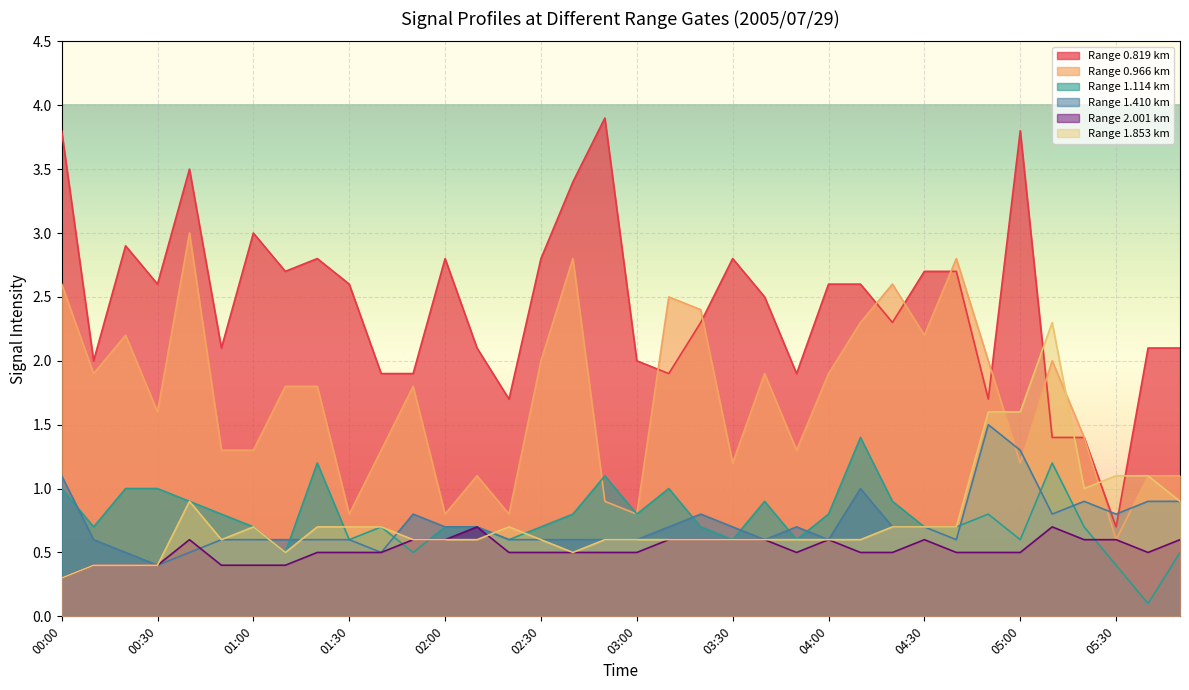

Reading right to left, list all the values displayed in this chart.

0.819: 05:50=2.1	05:40=2.1	05:30=0.7	05:20=1.4	05:10=1.4	05:00=3.8	04:50=1.7	04:40=2.7	04:30=2.7	04:20=2.3	04:10=2.6	04:00=2.6	03:50=1.9	03:40=2.5	03:30=2.8	03:20=2.3	03:10=1.9	03:00=2.0	02:50=3.9	02:40=3.4	02:30=2.8	02:20=1.7	02:10=2.1	02:00=2.8	01:50=1.9	01:40=1.9	01:30=2.6	01:20=2.8	01:10=2.7	01:00=3.0	00:50=2.1	00:40=3.5	00:30=2.6	00:20=2.9	00:10=2.0	00:00=3.8
0.966: 05:50=1.1	05:40=1.1	05:30=0.6	05:20=1.4	05:10=2.0	05:00=1.2	04:50=2.0	04:40=2.8	04:30=2.2	04:20=2.6	04:10=2.3	04:00=1.9	03:50=1.3	03:40=1.9	03:30=1.2	03:20=2.4	03:10=2.5	03:00=0.8	02:50=0.9	02:40=2.8	02:30=2.0	02:20=0.8	02:10=1.1	02:00=0.8	01:50=1.8	01:40=1.3	01:30=0.8	01:20=1.8	01:10=1.8	01:00=1.3	00:50=1.3	00:40=3.0	00:30=1.6	00:20=2.2	00:10=1.9	00:00=2.6
1.114: 05:50=0.5	05:40=0.1	05:30=0.4	05:20=0.7	05:10=1.2	05:00=0.6	04:50=0.8	04:40=0.7	04:30=0.7	04:20=0.9	04:10=1.4	04:00=0.8	03:50=0.6	03:40=0.9	03:30=0.6	03:20=0.7	03:10=1.0	03:00=0.8	02:50=1.1	02:40=0.8	02:30=0.7	02:20=0.6	02:10=0.7	02:00=0.7	01:50=0.5	01:40=0.7	01:30=0.6	01:20=1.2	01:10=0.5	01:00=0.7	00:50=0.8	00:40=0.9	00:30=1.0	00:20=1.0	00:10=0.7	00:00=1.0
1.410: 05:50=0.9	05:40=0.9	05:30=0.8	05:20=0.9	05:10=0.8	05:00=1.3	04:50=1.5	04:40=0.6	04:30=0.7	04:20=0.7	04:10=1.0	04:00=0.6	03:50=0.7	03:40=0.6	03:30=0.7	03:20=0.8	03:10=0.7	03:00=0.6	02:50=0.6	02:40=0.6	02:30=0.6	02:20=0.6	02:10=0.7	02:00=0.7	01:50=0.8	01:40=0.5	01:30=0.6	01:20=0.6	01:10=0.6	01:00=0.6	00:50=0.6	00:40=0.5	00:30=0.4	00:20=0.5	00:10=0.6	00:00=1.1
2.001: 05:50=0.6	05:40=0.5	05:30=0.6	05:20=0.6	05:10=0.7	05:00=0.5	04:50=0.5	04:40=0.5	04:30=0.6	04:20=0.5	04:10=0.5	04:00=0.6	03:50=0.5	03:40=0.6	03:30=0.6	03:20=0.6	03:10=0.6	03:00=0.5	02:50=0.5	02:40=0.5	02:30=0.5	02:20=0.5	02:10=0.7	02:00=0.6	01:50=0.6	01:40=0.5	01:30=0.5	01:20=0.5	01:10=0.4	01:00=0.4	00:50=0.4	00:40=0.6	00:30=0.4	00:20=0.4	00:10=0.4	00:00=0.3
1.853: 05:50=0.9	05:40=1.1	05:30=1.1	05:20=1.0	05:10=2.3	05:00=1.6	04:50=1.6	04:40=0.7	04:30=0.7	04:20=0.7	04:10=0.6	04:00=0.6	03:50=0.6	03:40=0.6	03:30=0.6	03:20=0.6	03:10=0.6	03:00=0.6	02:50=0.6	02:40=0.5	02:30=0.6	02:20=0.7	02:10=0.6	02:00=0.6	01:50=0.6	01:40=0.7	01:30=0.7	01:20=0.7	01:10=0.5	01:00=0.7	00:50=0.6	00:40=0.9	00:30=0.4	00:20=0.4	00:10=0.4	00:00=0.3